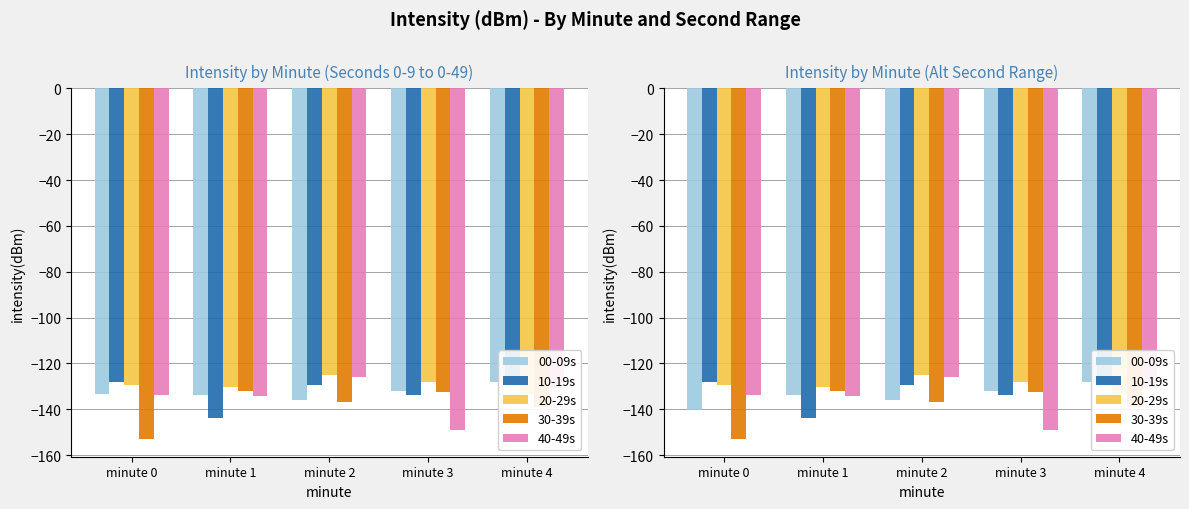

The value of 20-29s at minute 1 is -65.3. True or false?

False